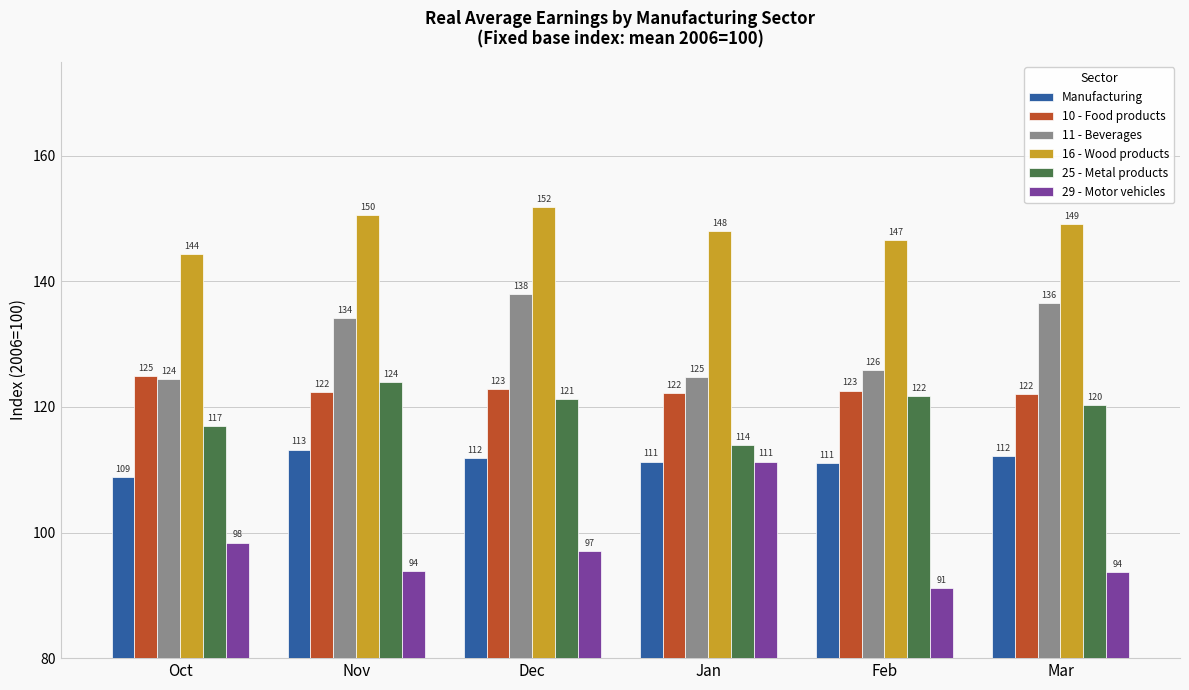

At which category does the chart reach its peak across all series?

Dec